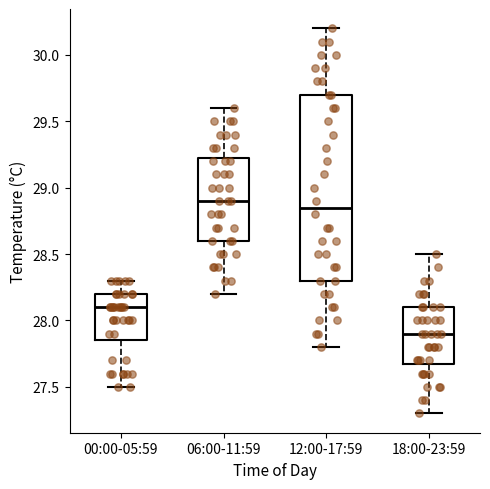

Which box is the tallest, from its lower edge to its upper edge?

12:00-17:59